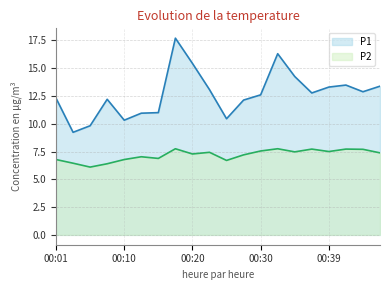

At how many categories does at least one series exceed 7?

20